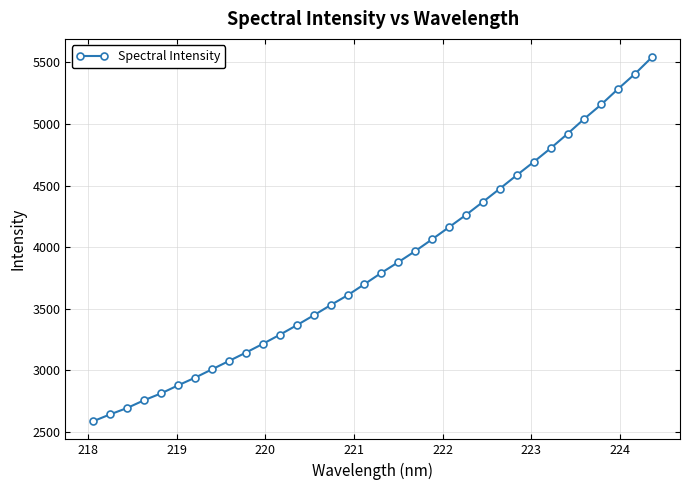

What is the value of the 8th point from the left?

3006.4